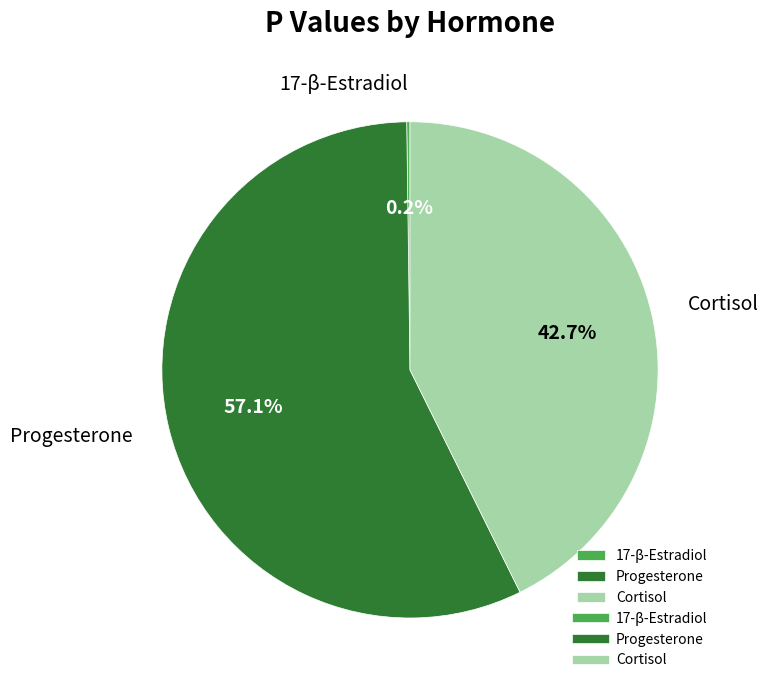

Does any single category account for the majority?

Yes